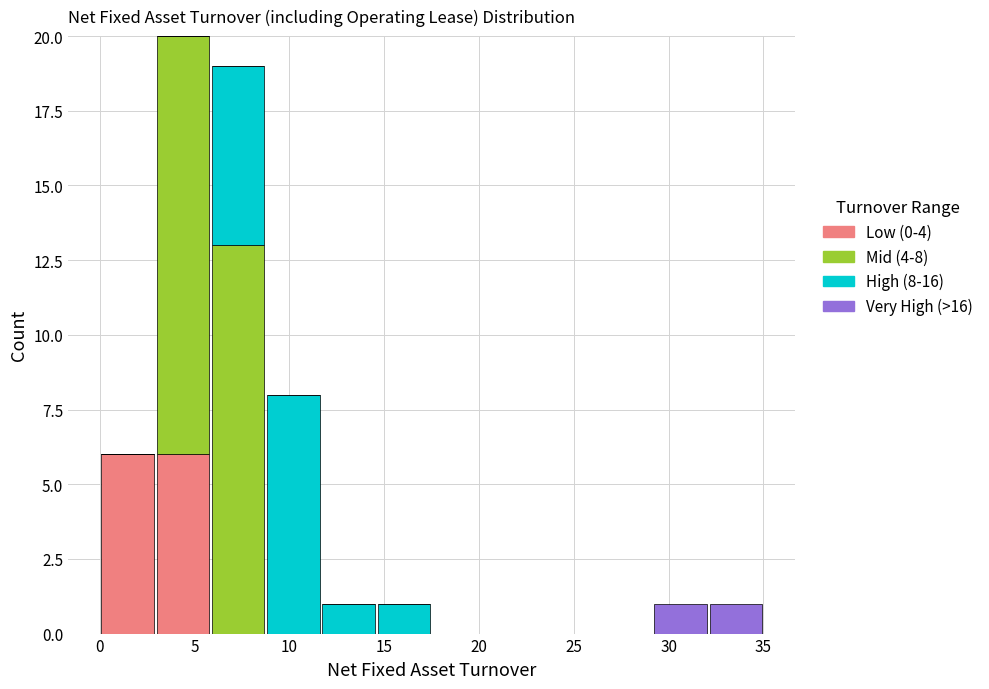

Which range on the x-axis has the tallest stacked bar (by total height)?

3.0 to 6.0